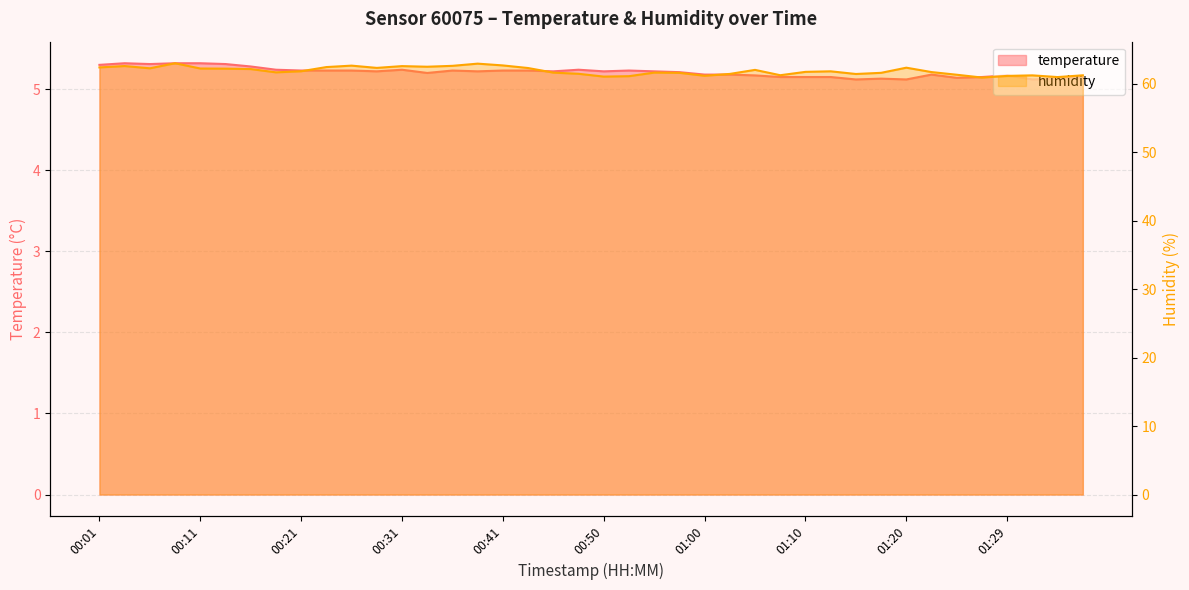

At which category does temperature reach its first local peak?

00:04